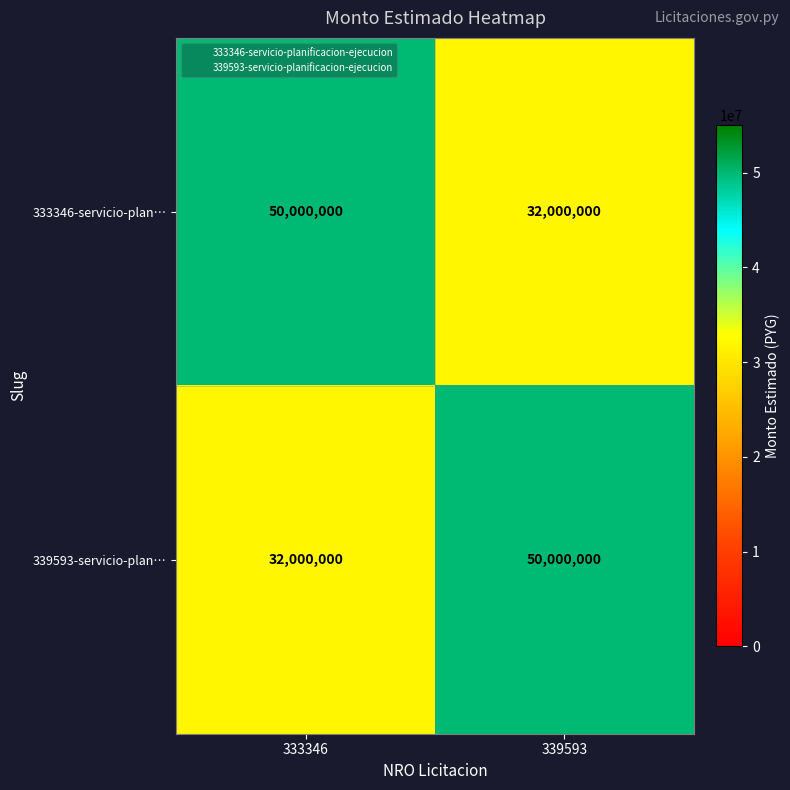

What is the minimum value shown in the chart?

32000000